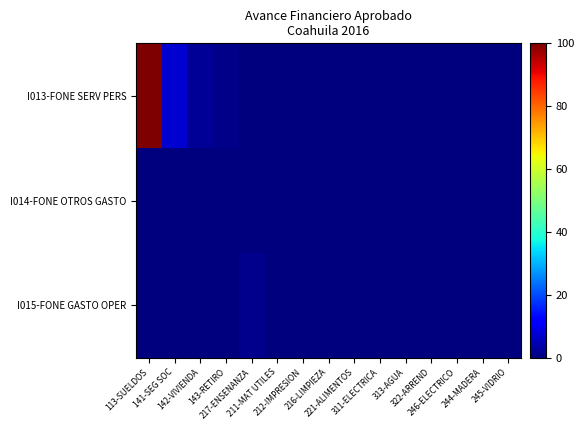

Reading right to left, transcribe all the data shown in this chart.

I013-FONE SERV PERS: 245-VIDRIO=0.0	244-MADERA=0.0	246-ELECTRICO=0.0	322-ARREND=0.0	313-AGUA=0.0	311-ELECTRICA=0.0	221-ALIMENTOS=0.0	216-LIMPIEZA=0.0	212-IMPRESION=0.0	211-MAT UTILES=0.0	217-ENSENANZA=0.0	143-RETIRO=1.1	142-VIVIENDA=2.2	141-SEG SOC=7.3	113-SUELDOS=100.0
I014-FONE OTROS GASTO: 245-VIDRIO=0.0	244-MADERA=0.0	246-ELECTRICO=0.0	322-ARREND=0.0	313-AGUA=0.0	311-ELECTRICA=0.0	221-ALIMENTOS=0.0	216-LIMPIEZA=0.0	212-IMPRESION=0.0	211-MAT UTILES=0.0	217-ENSENANZA=0.0	143-RETIRO=0.0	142-VIVIENDA=0.0	141-SEG SOC=0.0	113-SUELDOS=0.0
I015-FONE GASTO OPER: 245-VIDRIO=0.0	244-MADERA=0.0	246-ELECTRICO=0.0	322-ARREND=0.0	313-AGUA=0.0	311-ELECTRICA=0.0	221-ALIMENTOS=0.1	216-LIMPIEZA=0.0	212-IMPRESION=0.0	211-MAT UTILES=0.0	217-ENSENANZA=1.2	143-RETIRO=0.0	142-VIVIENDA=0.0	141-SEG SOC=0.0	113-SUELDOS=0.0